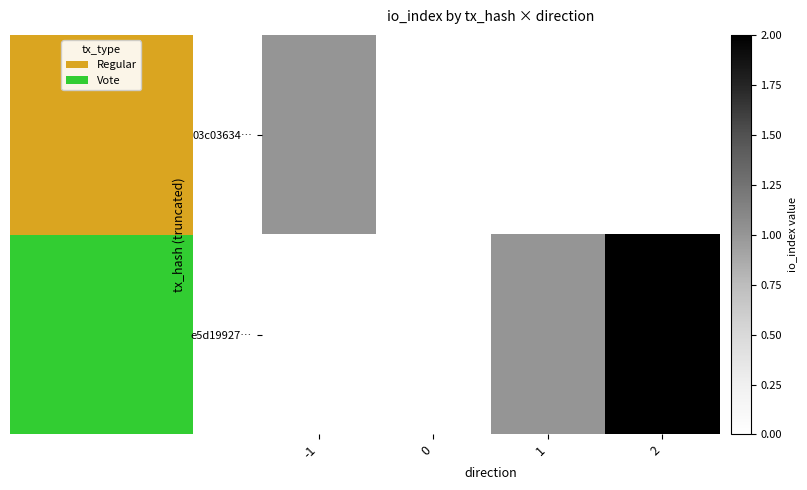

Which series has the largest total across all categories?

e5d19927…